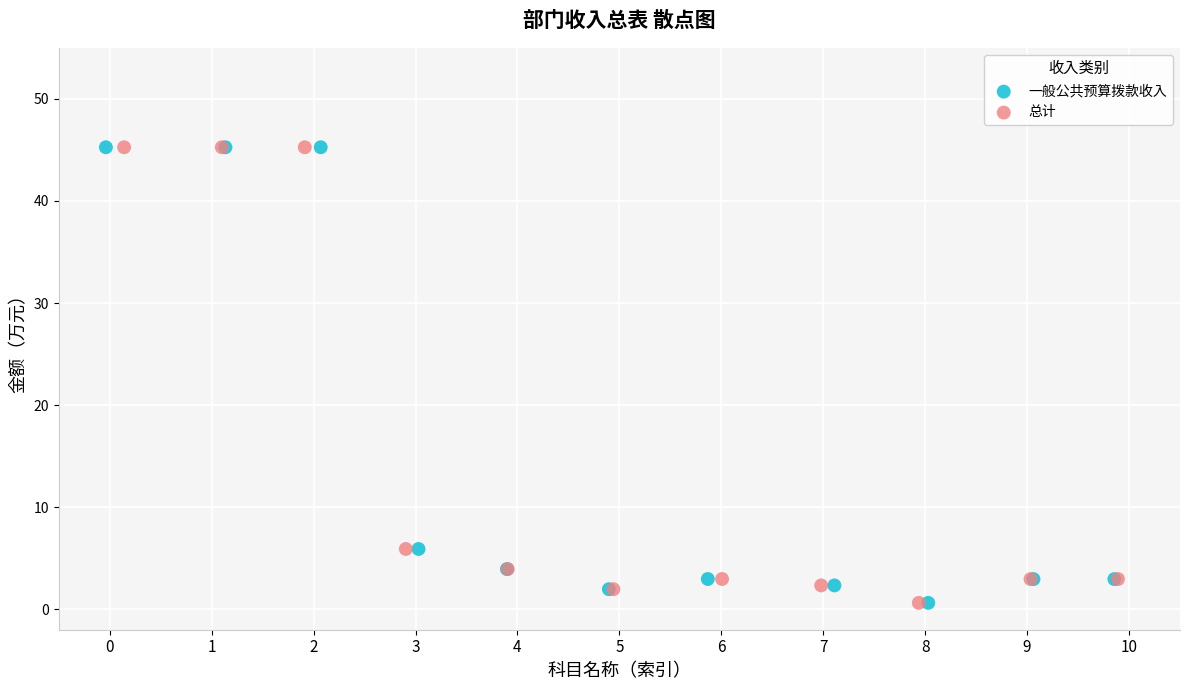

What are all the series names shown in the legend?

一般公共预算拨款收入, 总计